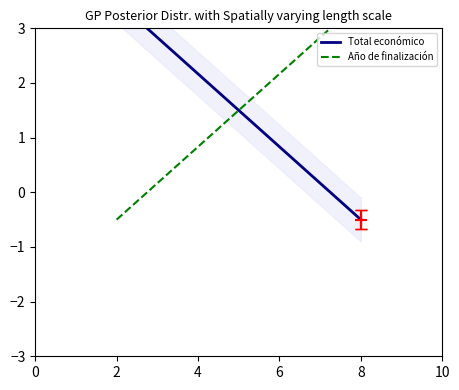

How many data points in Total económico are less than 0?

2